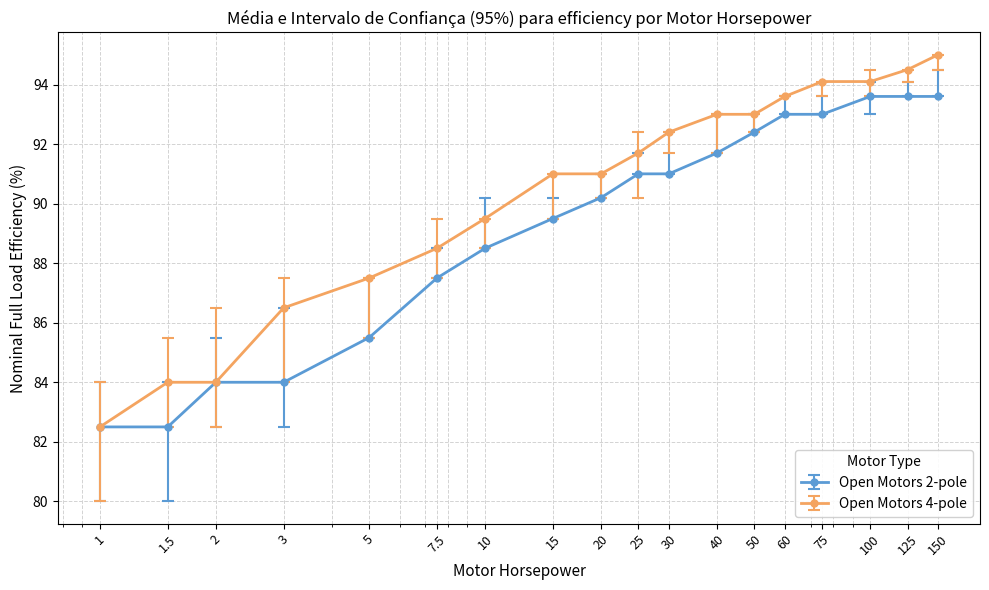

Which series has the largest total across all categories?

Open Motors 4-pole